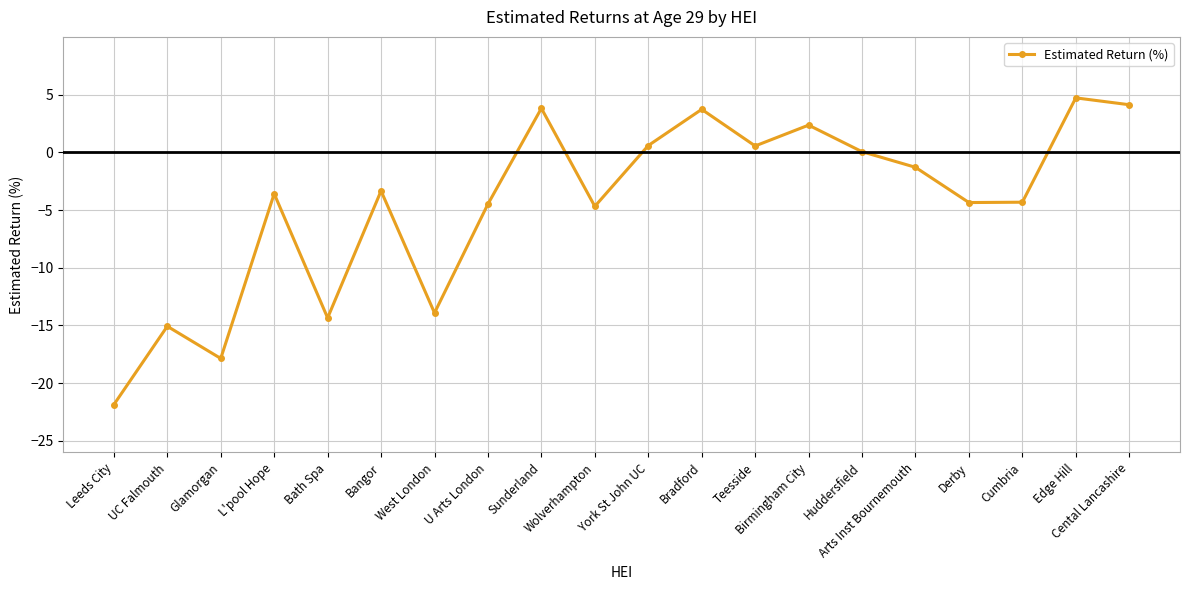

What is the maximum value shown in the chart?

4.7